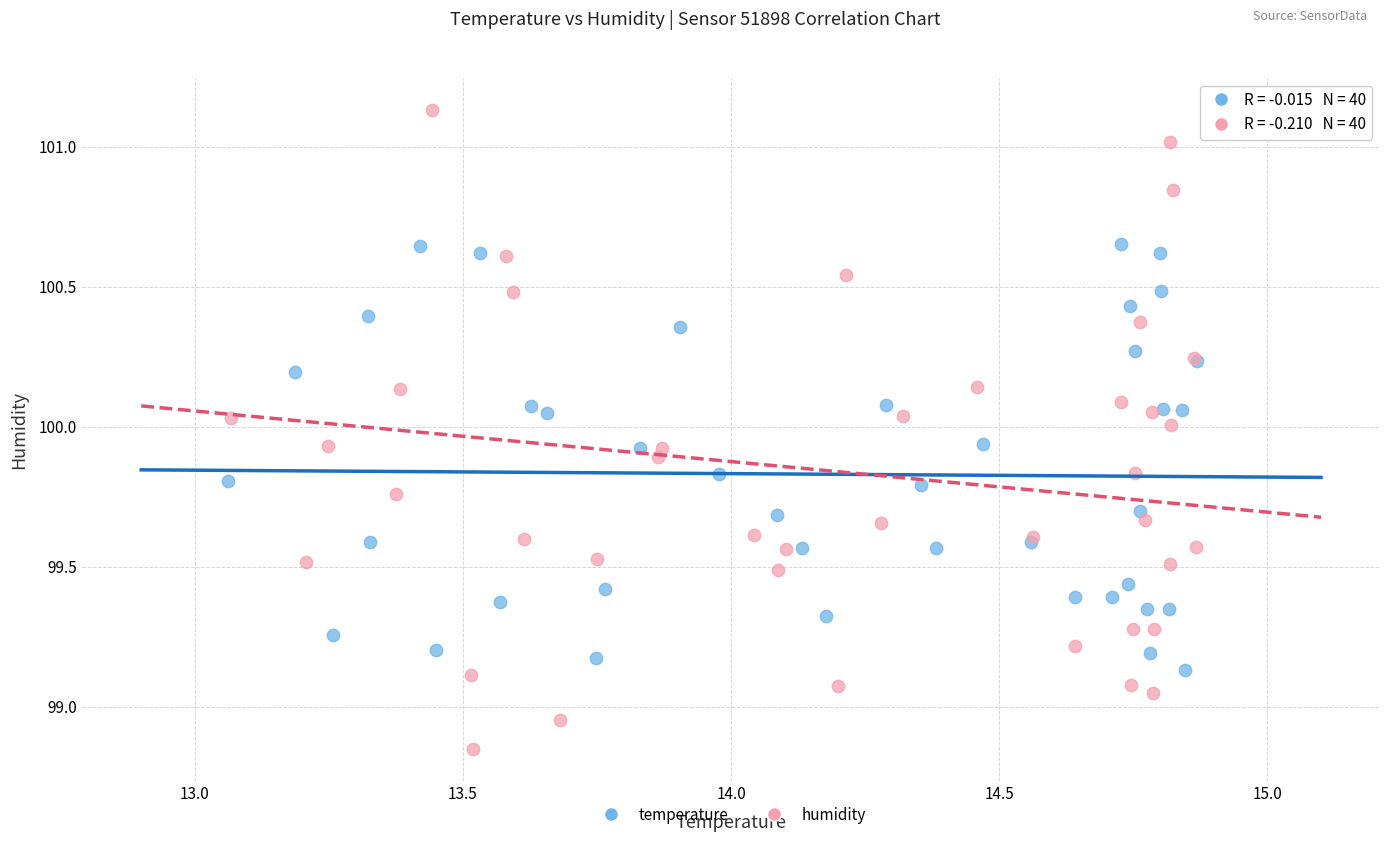

Which series has the largest Y range (max minus min)?

humidity